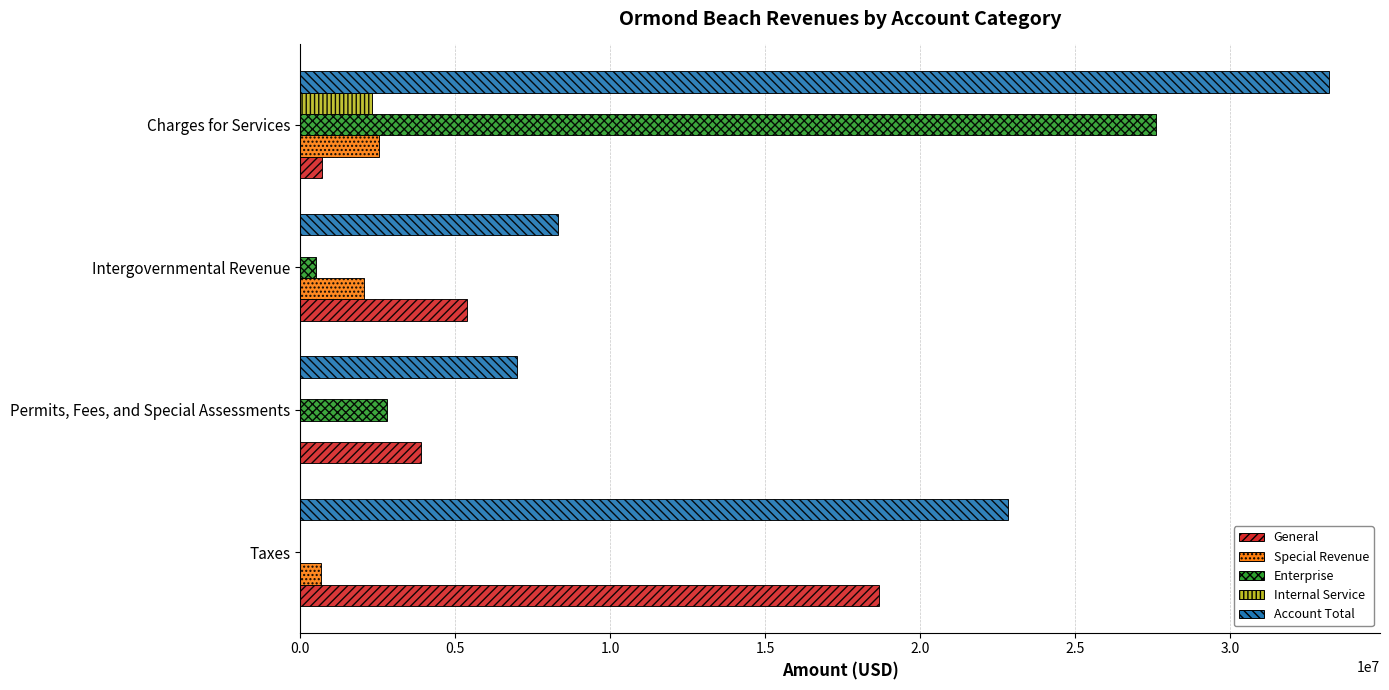

Which category has the highest value across all series?

Charges for Services